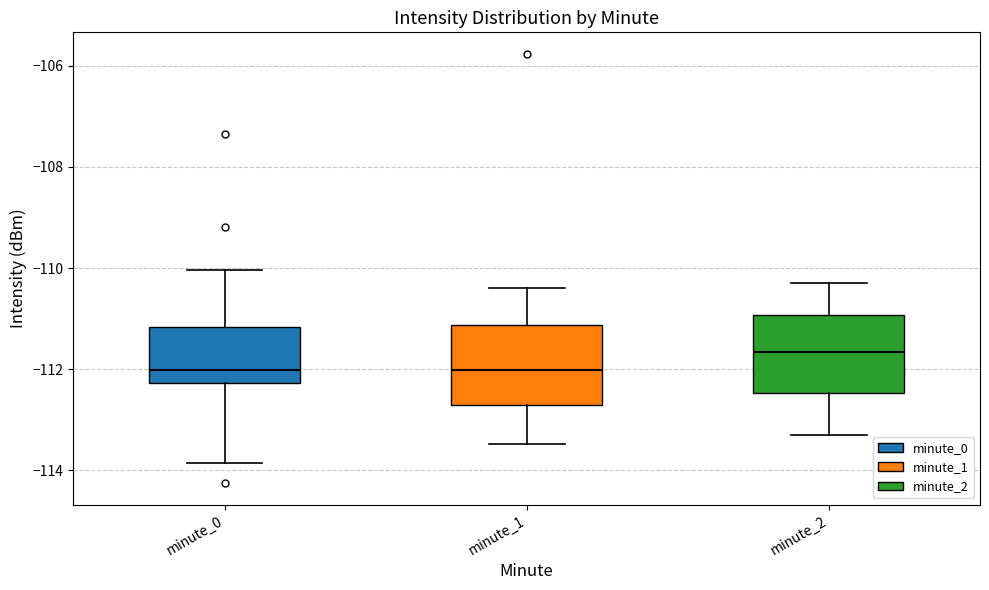

Which box's median line is the highest?

minute_2